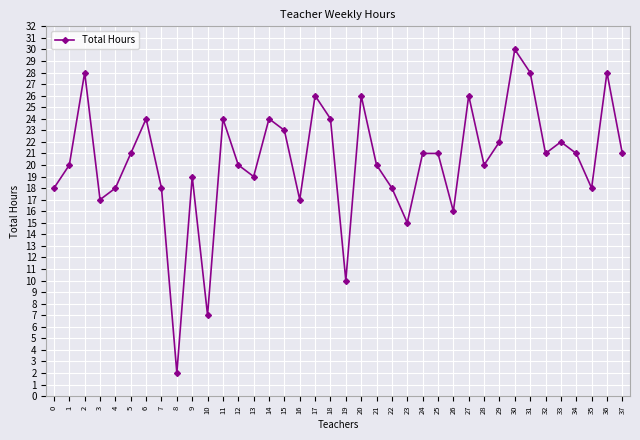

The chart shows a value of 32 at 7. True or false?

False